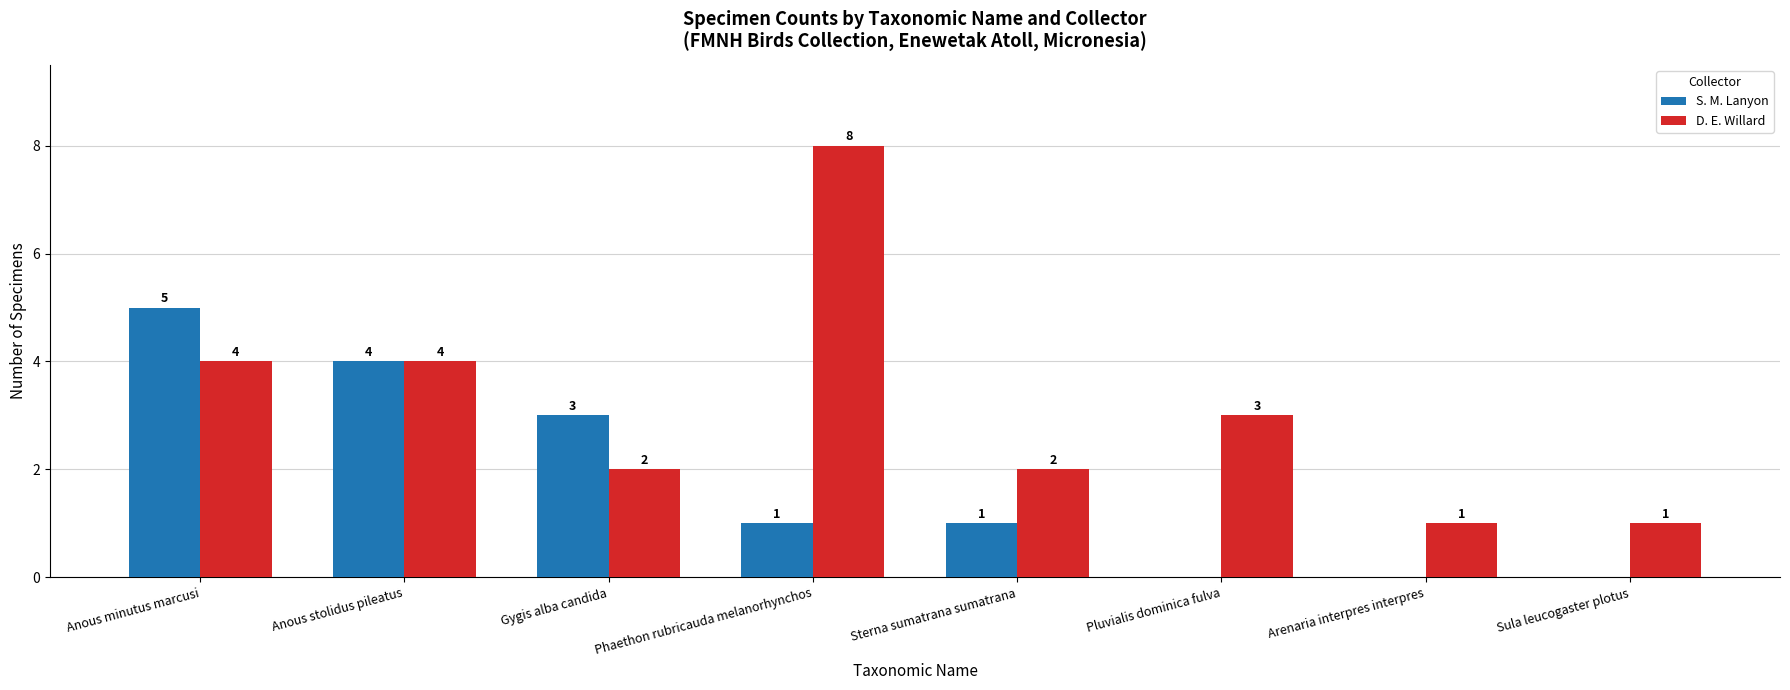

Between Phaethon rubricauda melanorhynchos and Arenaria interpres interpres, which series saw the biggest shift?

D. E. Willard